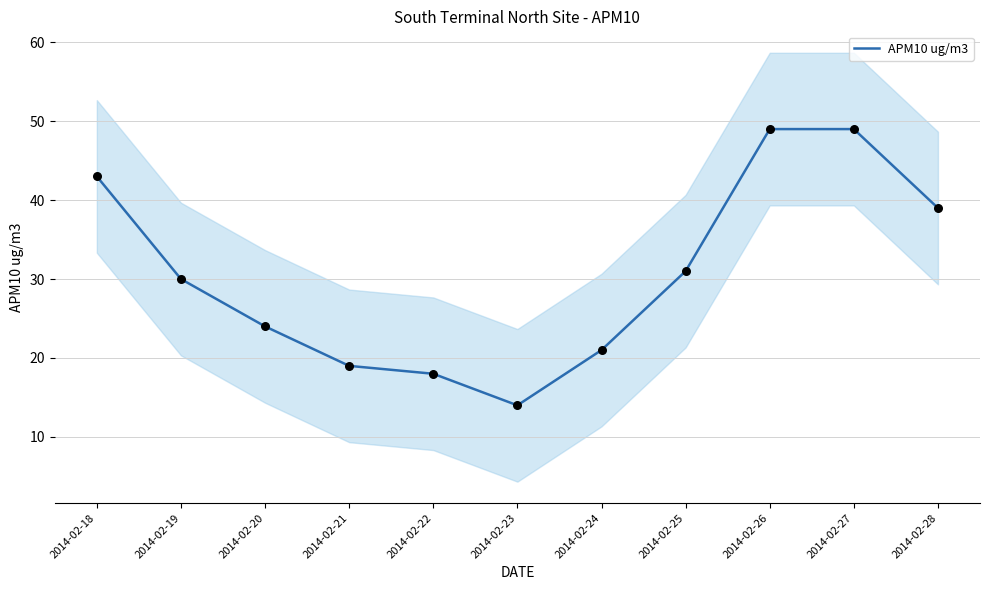

What is the ratio of the value at 2014-02-23 to the value at 2014-02-25?

0.5